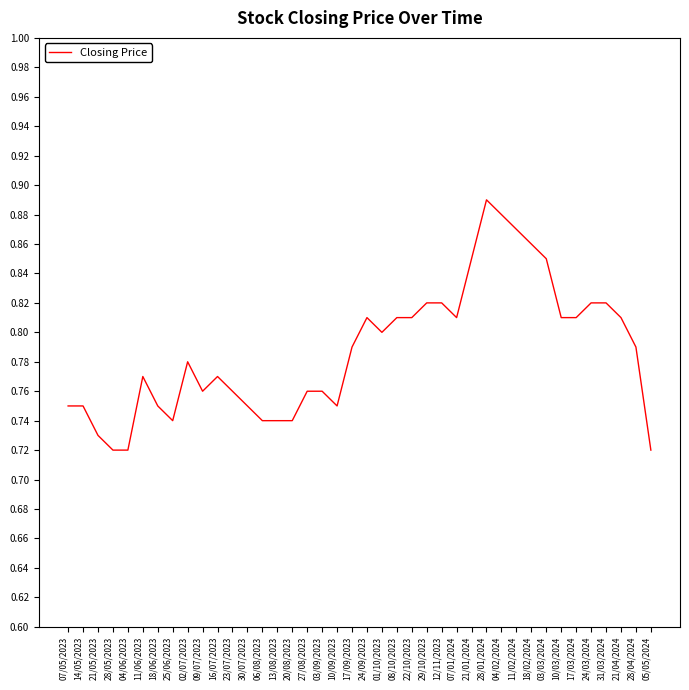

Which has a higher value, 28/04/2024 or 09/07/2023?

28/04/2024